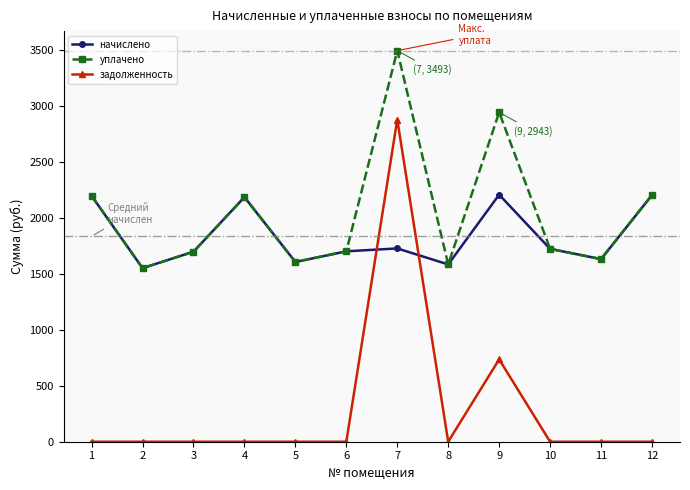

What is the spread (max minus min) of values at 10?

1723.0